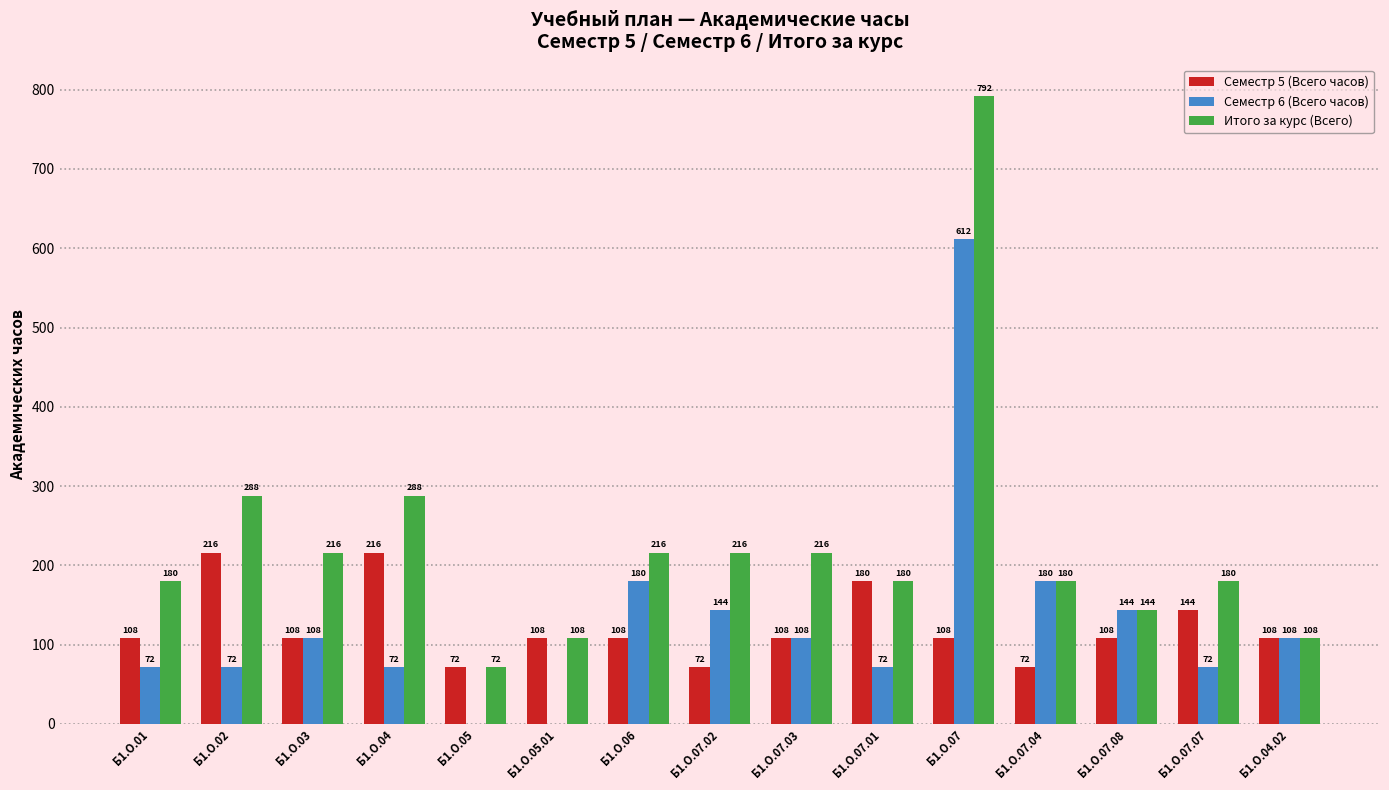

Which series has the widest spread of values?

Итого за курс (Всего)